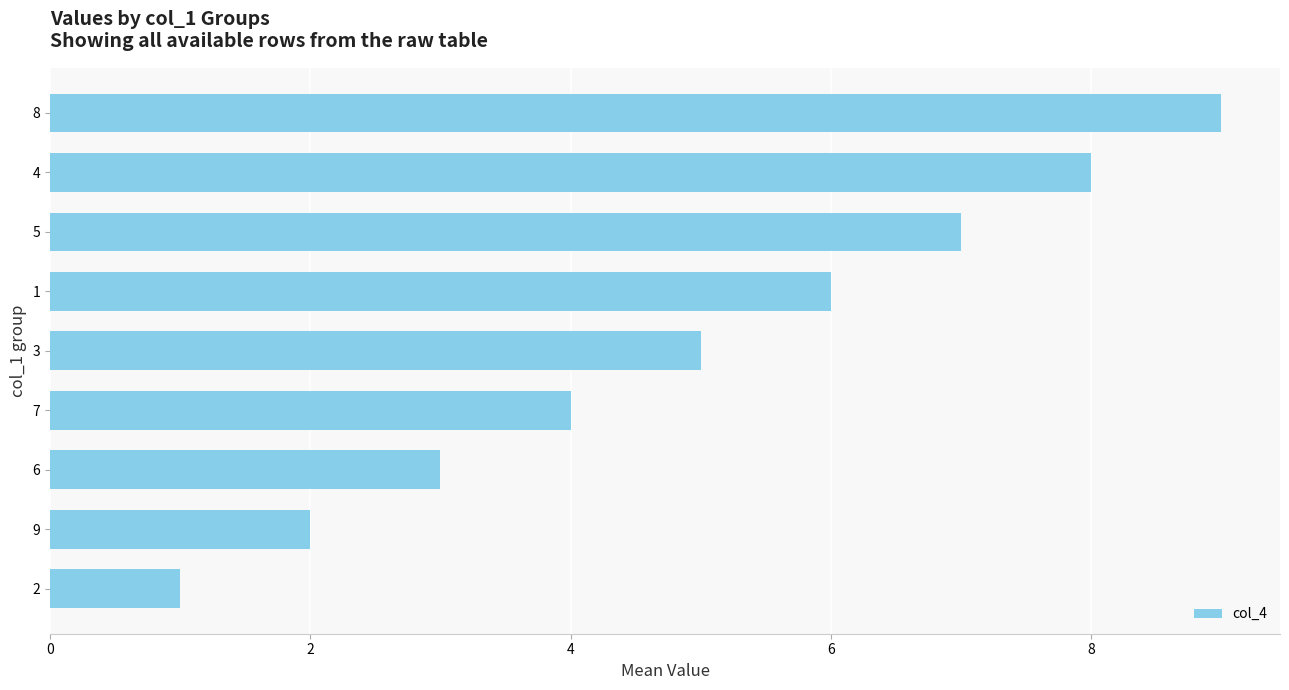

Approximately how many times larger is the value at 8 compared to 4?

1.1